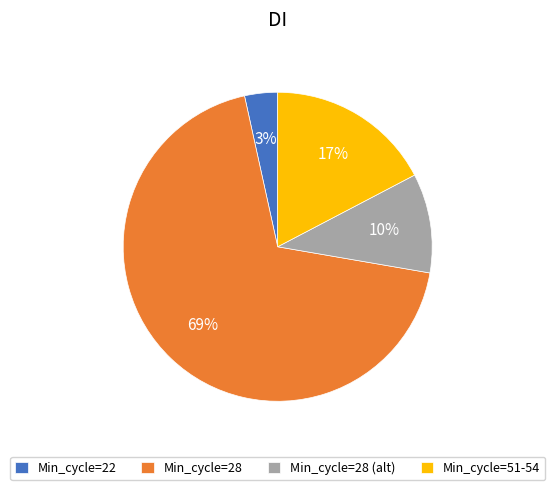

What is the ratio of the value at Min_cycle=28 (alt) to the value at Min_cycle=51-54?

0.6